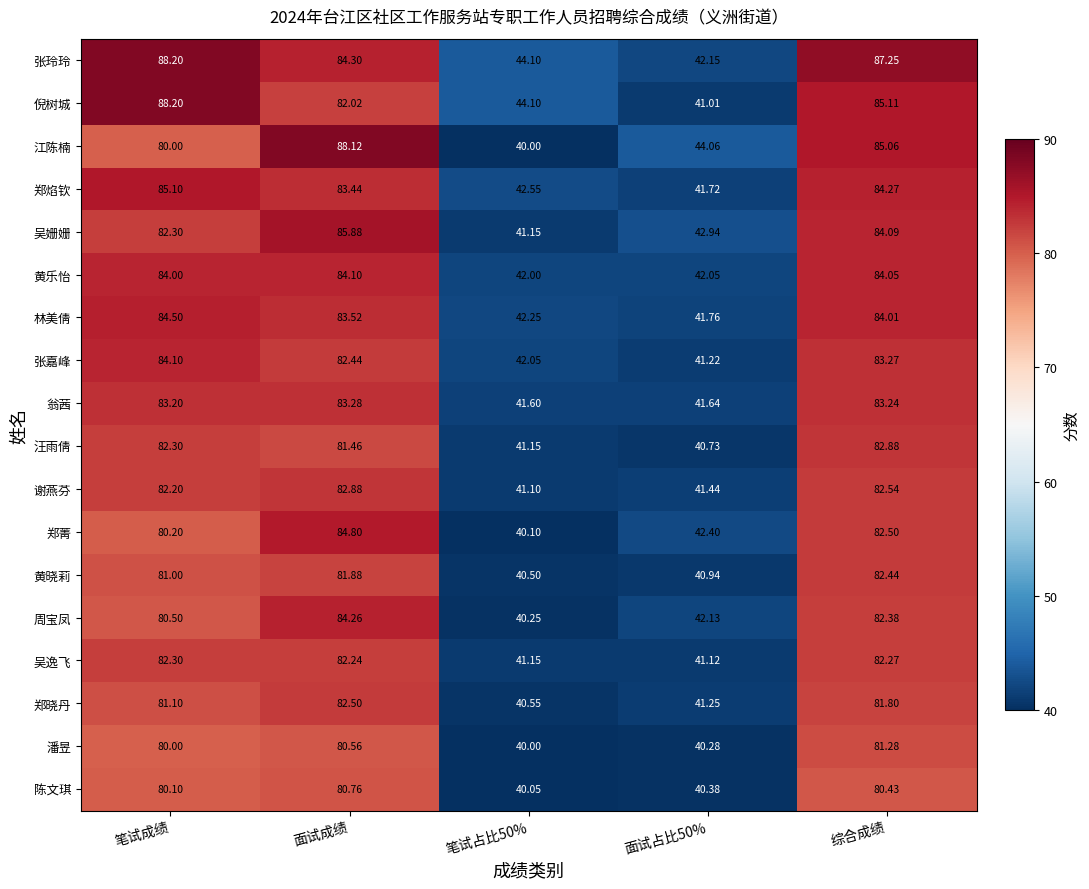

Is the value of 汪雨倩 at 笔试占比50% greater than the value of 潘昱 at 笔试成绩?

No